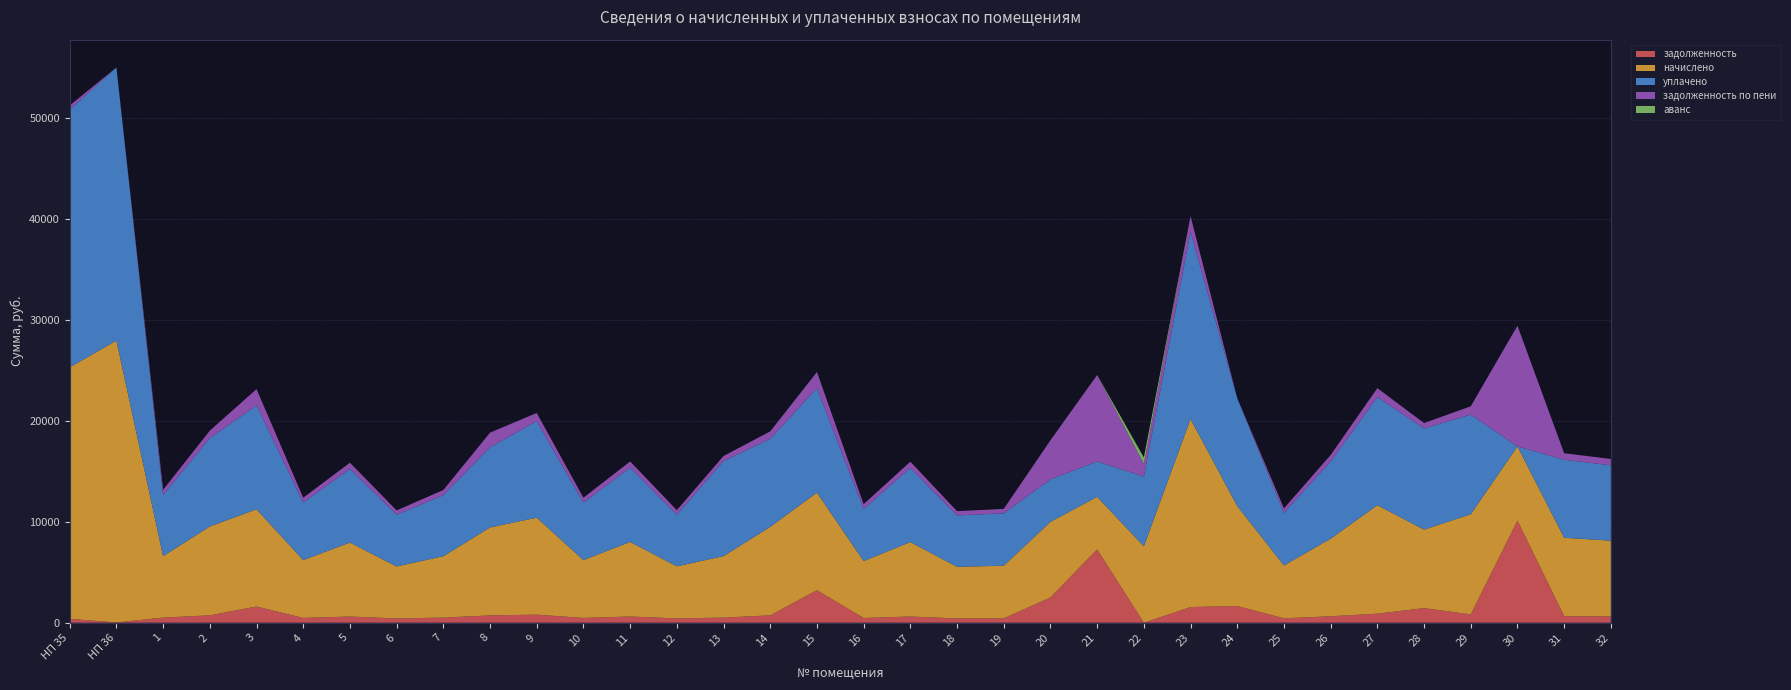

Reading left to right, transcribe all the data shown in this chart.

задолженность: 387.7	25.3	507.7	733.6	1605.7	477.4	611.2	428.9	506.8	726.0	801.0	477.4	615.9	429.9	507.7	730.7	3222.8	469.8	615.0	426.1	434.6	2497.8	7271.0	0.0	1552.6	1650.9	436.5	640.6	895.9	1448.2	826.6	10122.0	647.2	625.4
начислено: 24916.9	27923.4	6092.6	8803.0	9634.2	5728.2	7333.9	5147.4	6081.2	8711.9	9611.5	5728.2	7390.8	5158.8	6092.6	8768.8	9668.4	5637.1	7379.4	5113.2	5215.7	7493.3	5204.3	7573.1	18630.7	9907.6	5238.5	7687.0	10750.3	7778.0	9919.0	7345.3	7766.6	7504.7
уплачено: 25529.3	27055.8	6063.2	8760.4	10297.5	5700.5	7298.5	5122.5	6051.9	7943.8	9565.1	5700.5	7355.1	5133.9	9411.2	8726.4	10334.0	5167.4	7343.8	5088.5	5190.5	4210.4	3500.0	6905.4	18540.7	10685.3	5213.2	7649.8	10698.4	10018.3	9871.0	0.0	7729.1	7468.4
задолженность по пени: 406.6	6.4	507.7	733.6	1605.7	477.4	611.2	428.9	506.8	1452.0	801.0	477.4	615.9	429.9	507.7	730.7	1611.4	469.8	615.0	426.1	434.6	3871.1	8572.1	1262.2	1552.6	0.0	436.5	640.6	895.9	534.5	826.6	11958.4	647.2	625.4
аванс: 0.0	0.0	0.0	0.0	0.0	0.0	0.0	0.0	0.0	0.0	0.0	0.0	0.0	0.0	0.0	0.0	0.0	0.0	0.0	0.0	0.0	0.0	0.0	631.1	0.0	0.0	0.0	0.0	0.0	0.0	0.0	0.0	0.0	0.0